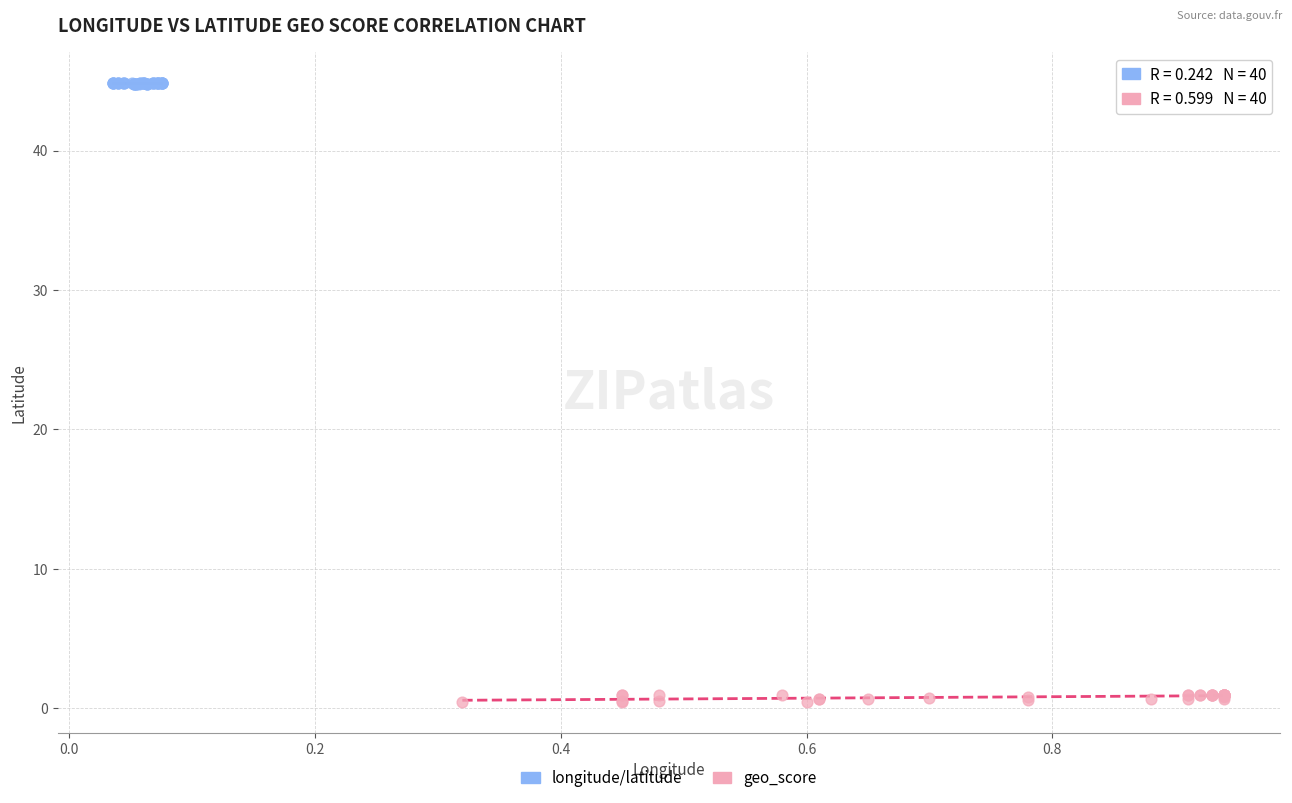

Which series has the widest spread of Y values?

geo_score